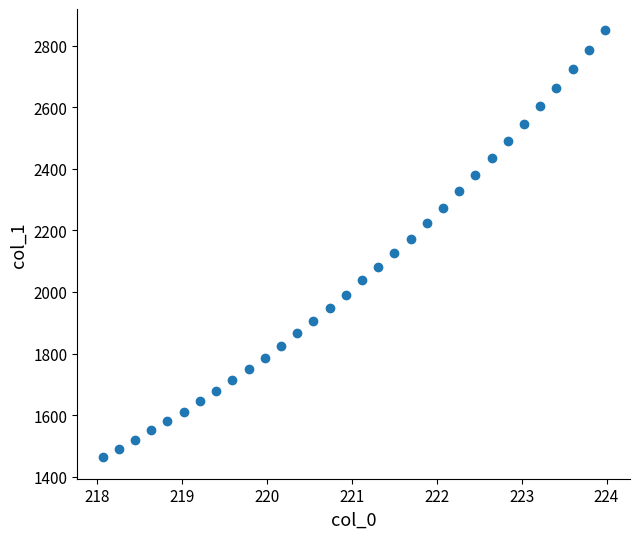

What is the range of X values (max minus min)?

5.9